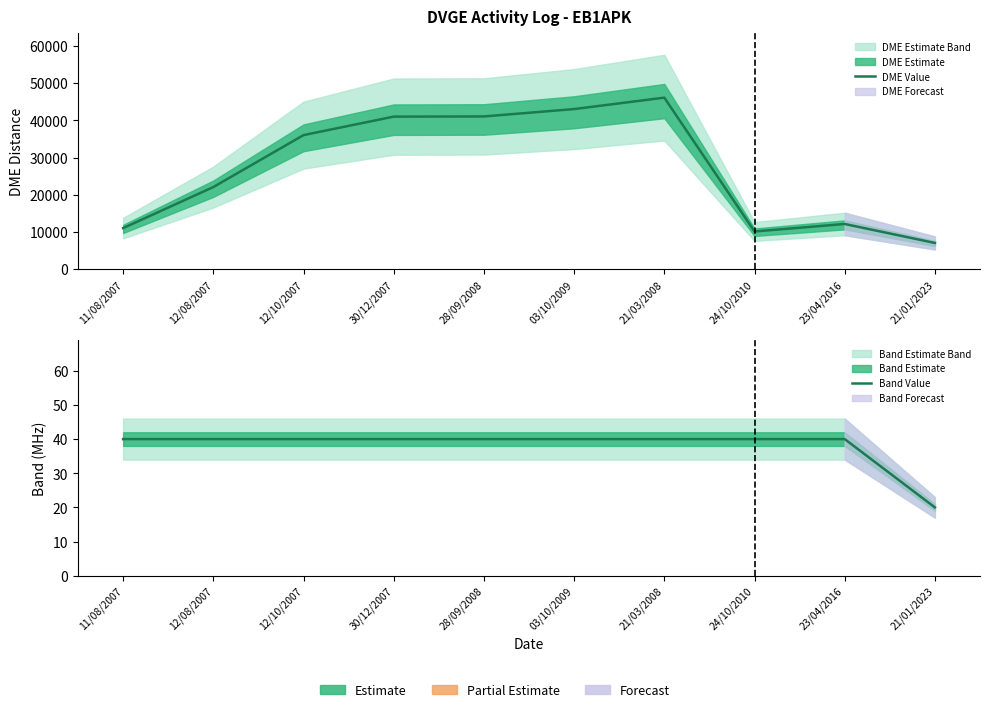

What is the total value across all series at 12/10/2007?

36074